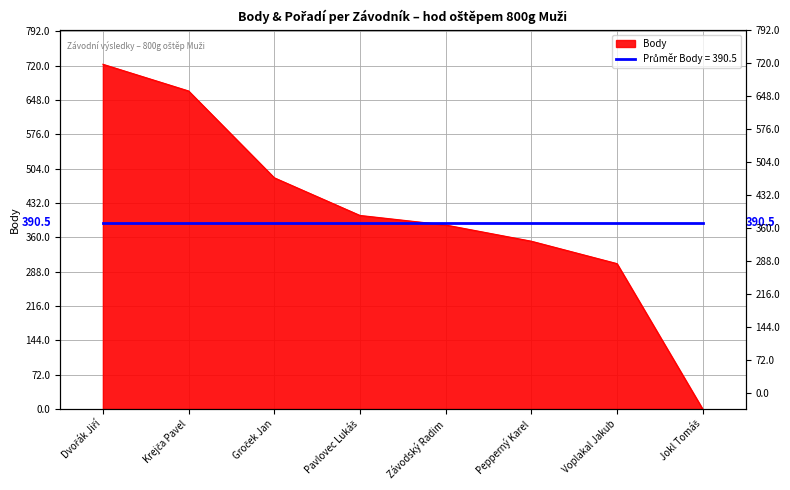

What is the ratio of the value at Krejča Pavel to the value at Závodský Radim?

1.7